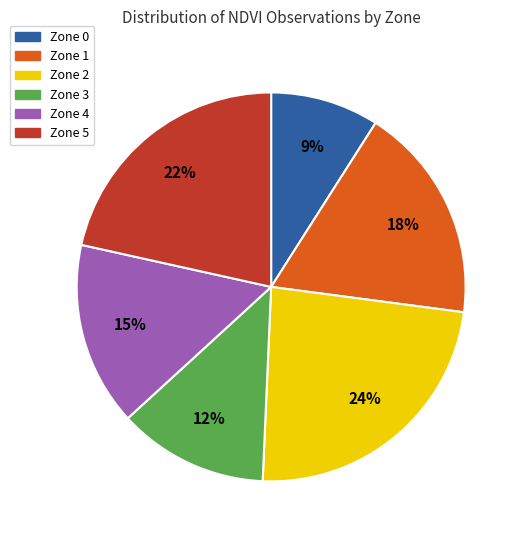

Which has a higher value, Zone 2 or Zone 0?

Zone 2